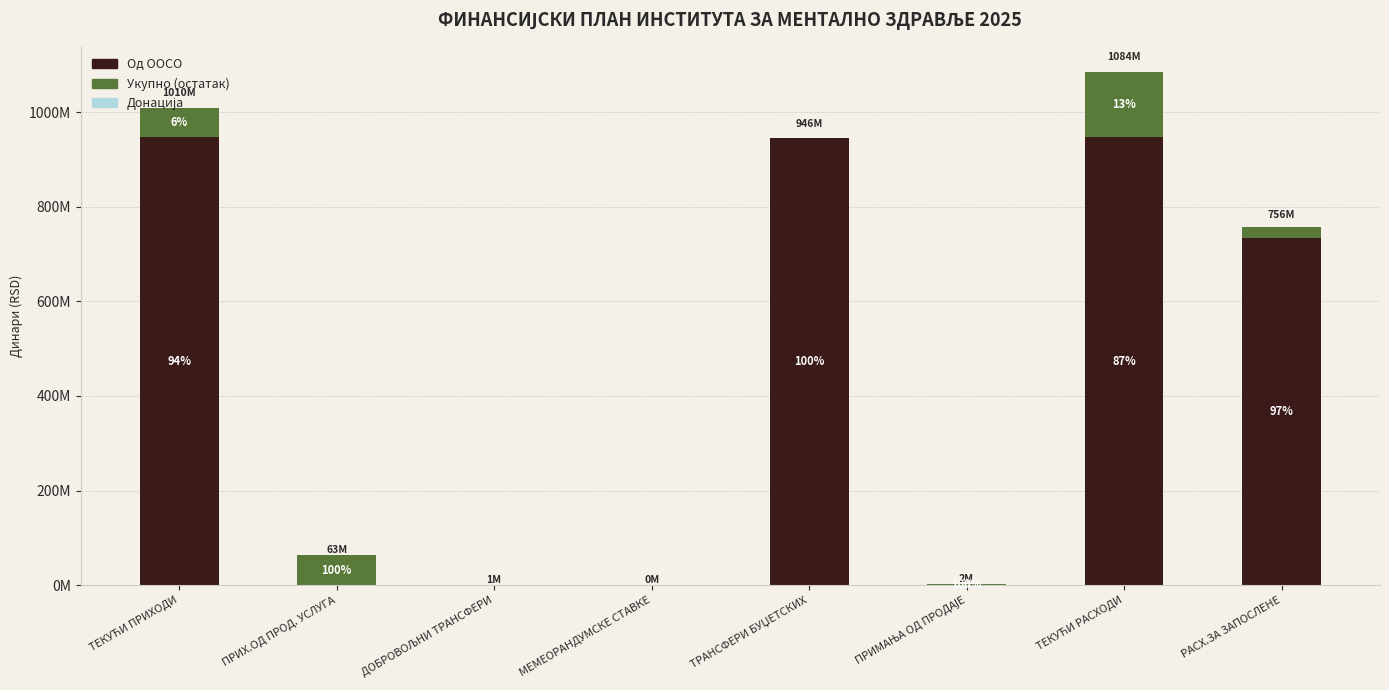

Where is Донација nearest to the value 350000?

ТЕКУЋИ ПРИХОДИ